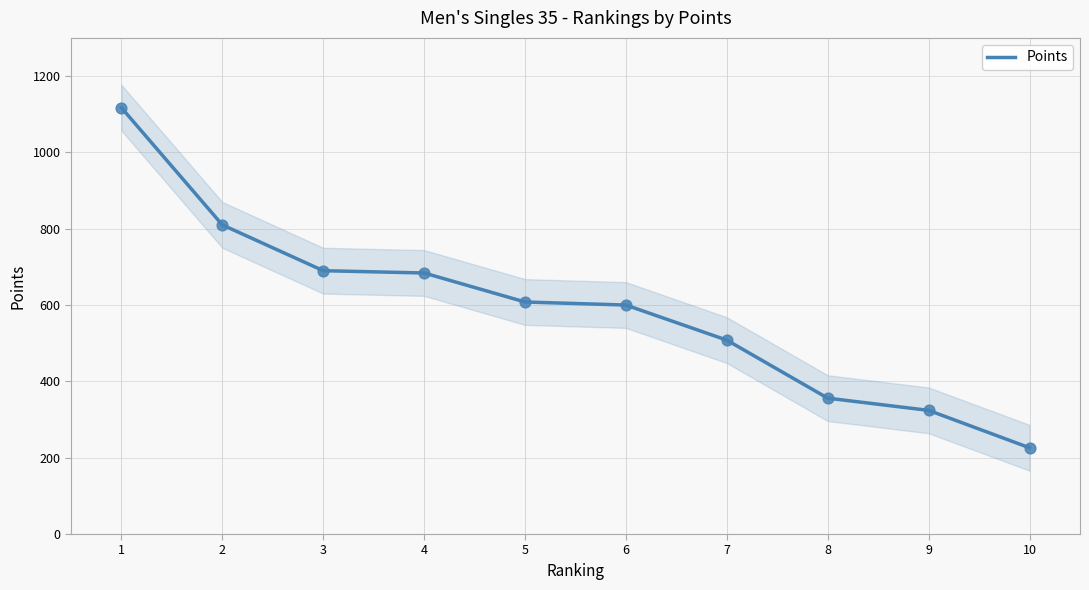

Approximately how many times larger is the value at 5 compared to 9?

1.9